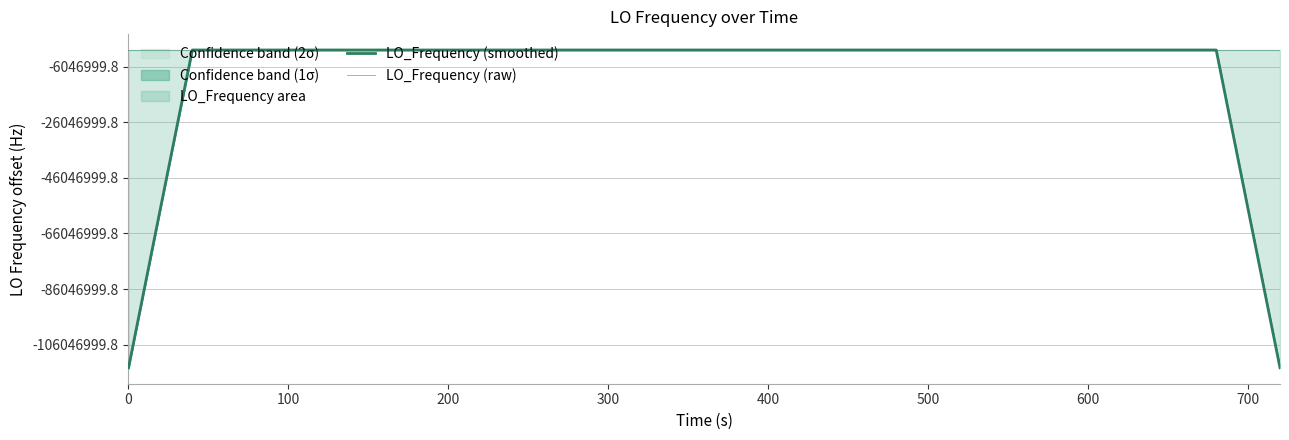

Which series changed the most between 0 and 100?

LO_Frequency (smoothed)